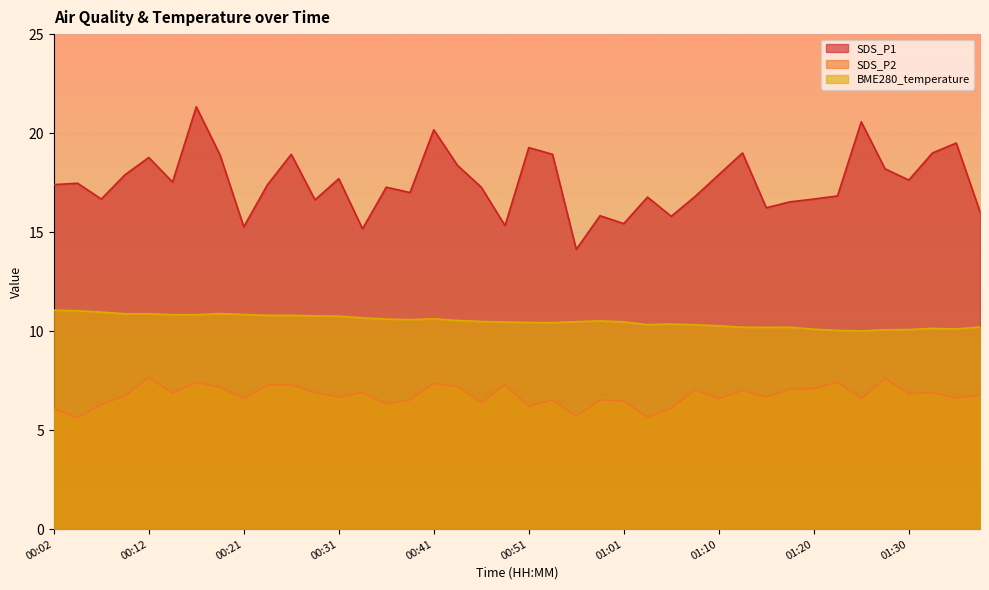

What is the sum of all SDS_P2 values?

270.1